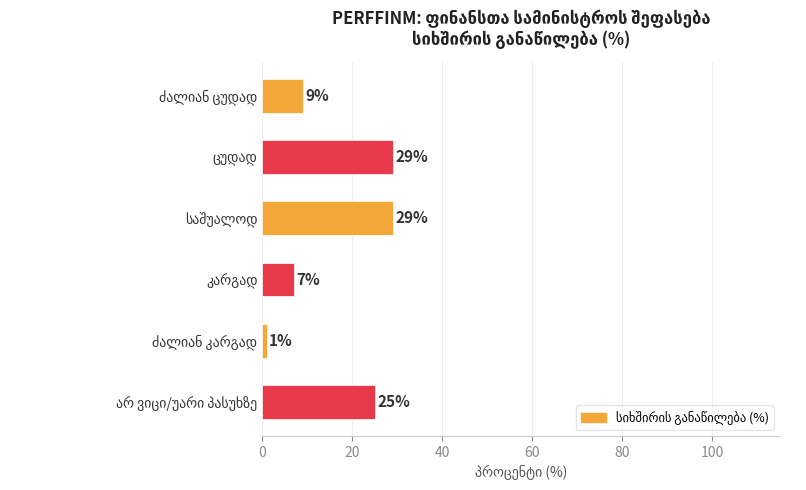

What is the maximum value shown in the chart?

29